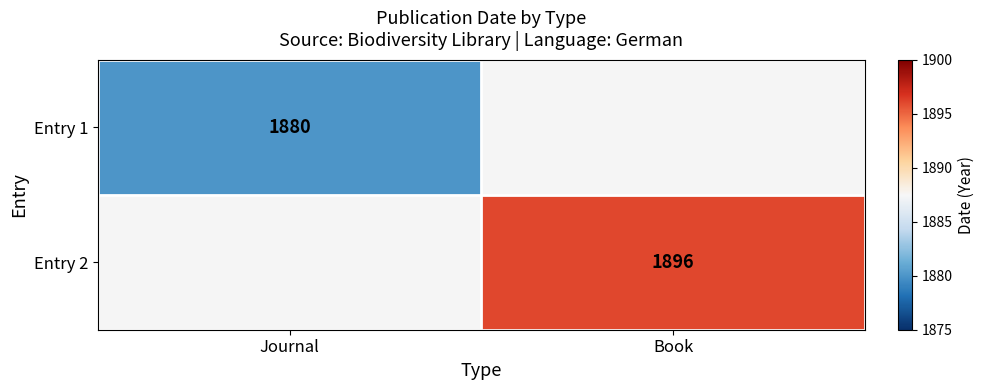

What is the maximum value shown in the chart?

1896.0